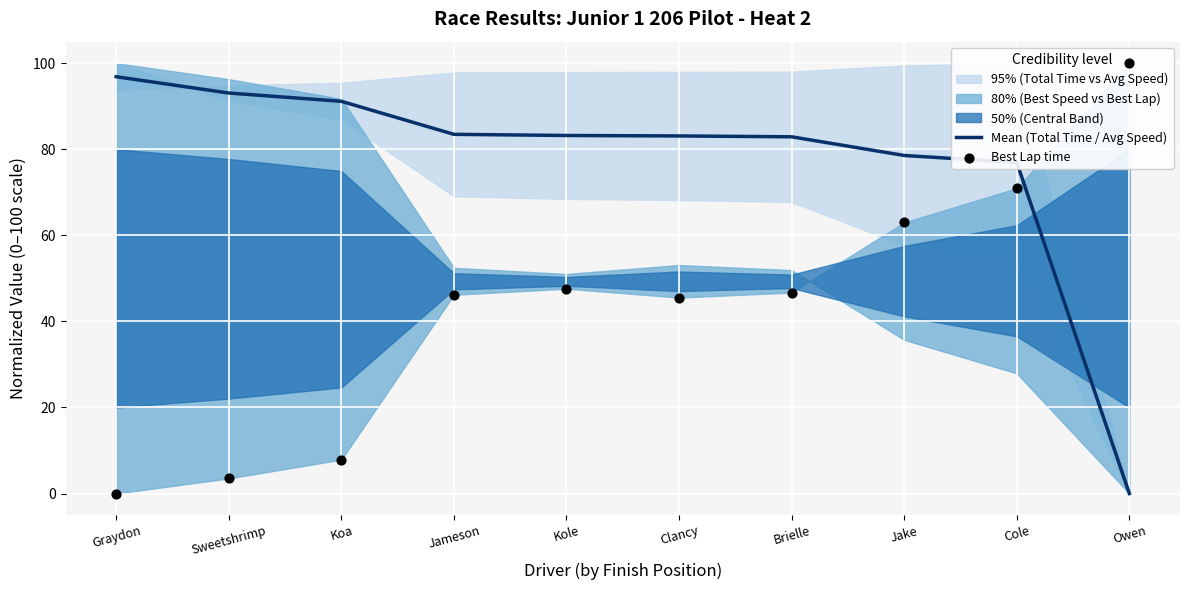

Which series has the widest spread of Y values?

Best Lap time